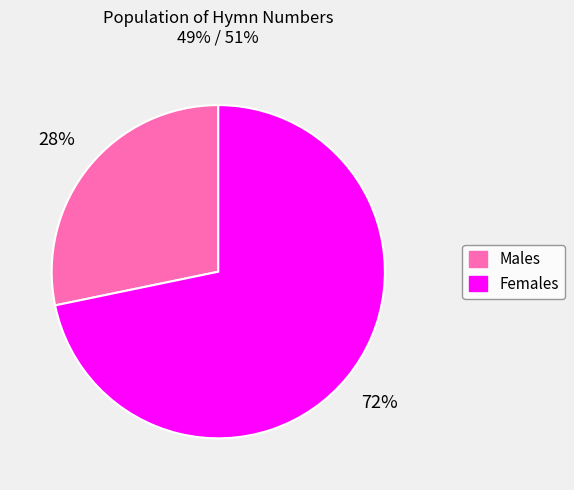

To the nearest percent, what is the average slice percentage?

50%